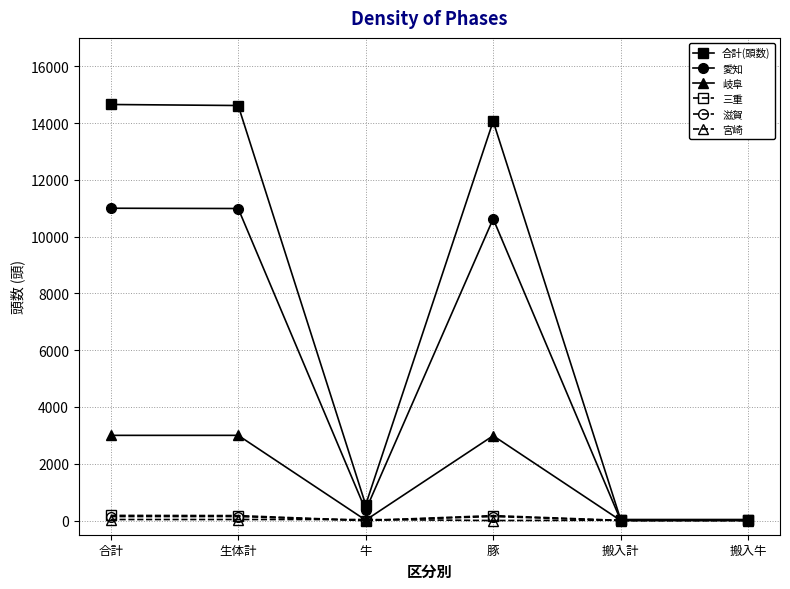

Between 合計 and 搬入計, which series saw the biggest shift?

合計(頭数)